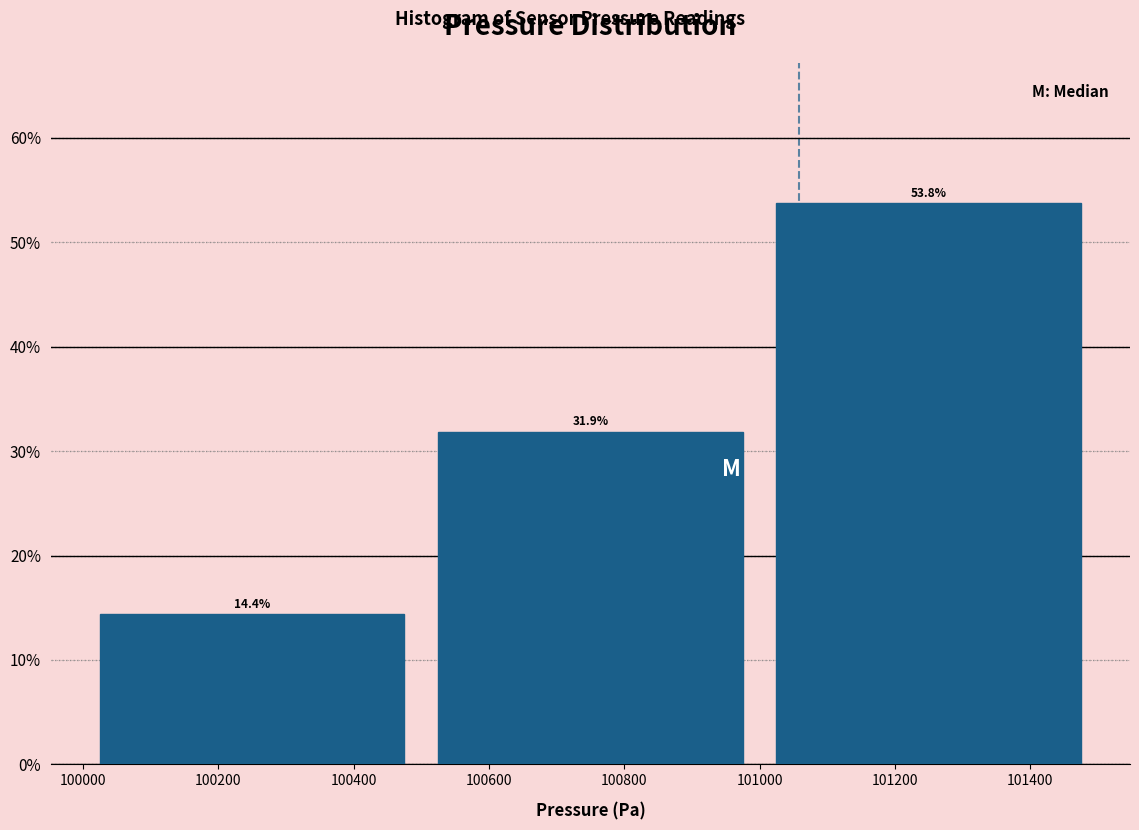

Reading left to right, list every bar in this chart as the range it spans on the x-axis followed by its height.

100000 to 100500: 14.4
100500 to 101000: 31.9
101000 to 101500: 53.8